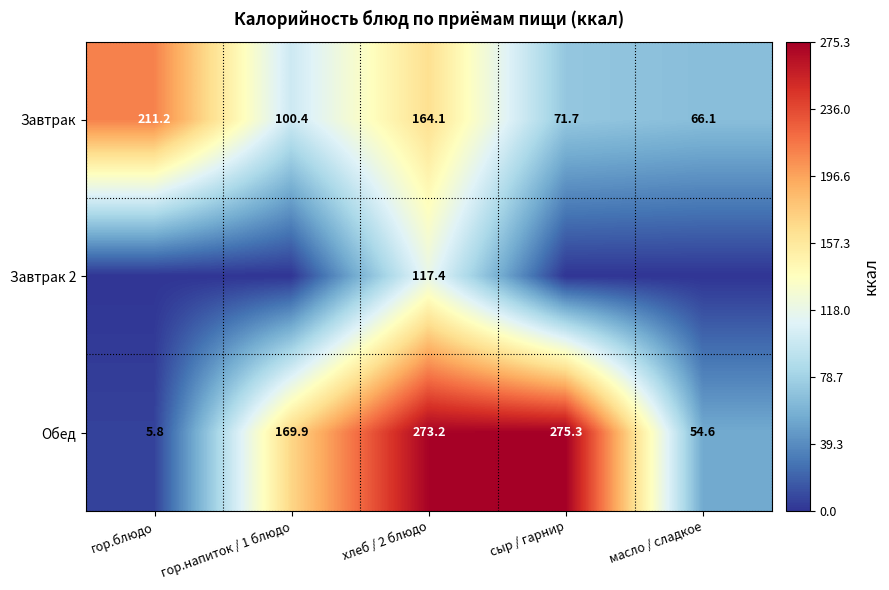

Is it true that Обед equals 115.4 at гор.напиток / 1 блюдо?

False